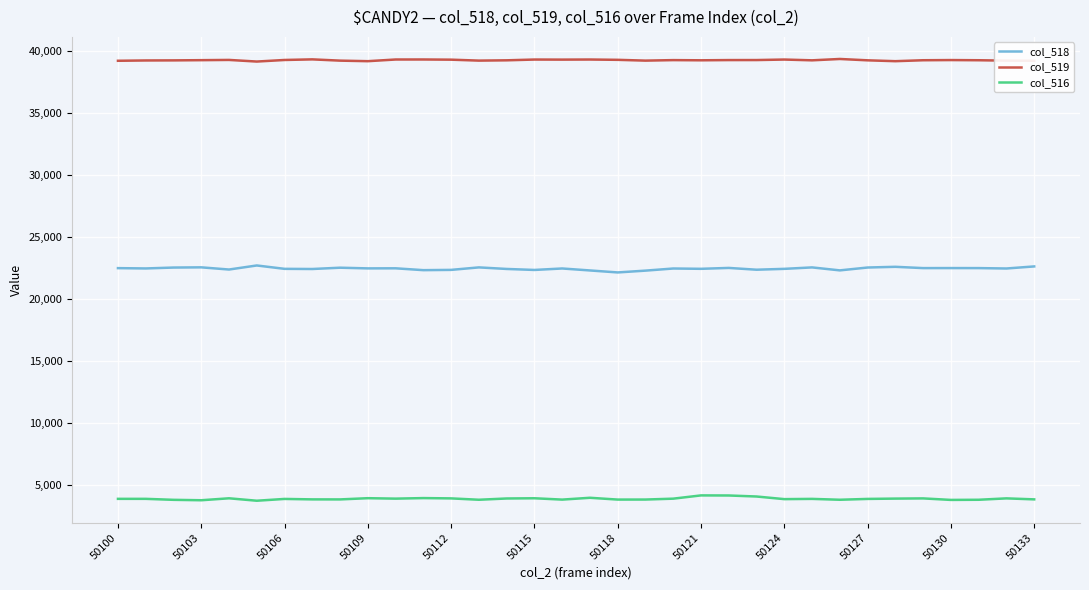

What is the maximum value for col_519?

39351